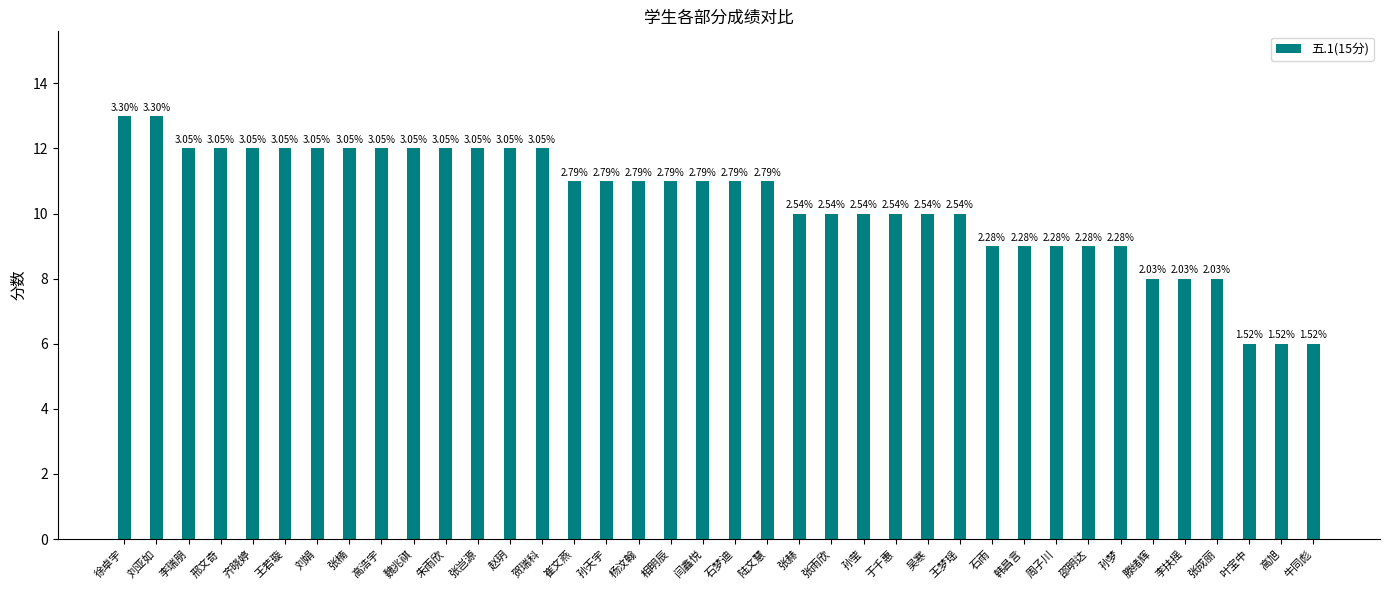

Between 齐晓婷 and 李扶摇, which is larger?

齐晓婷